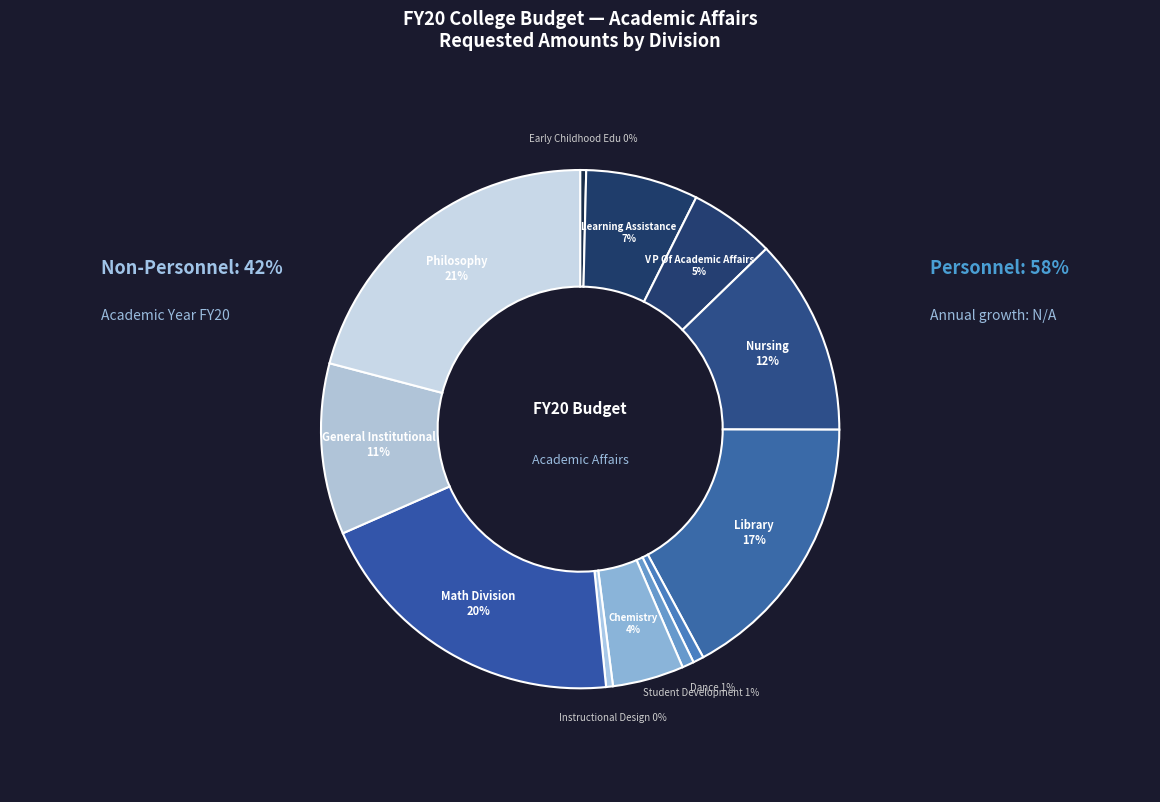

Does any single category account for the majority?

No